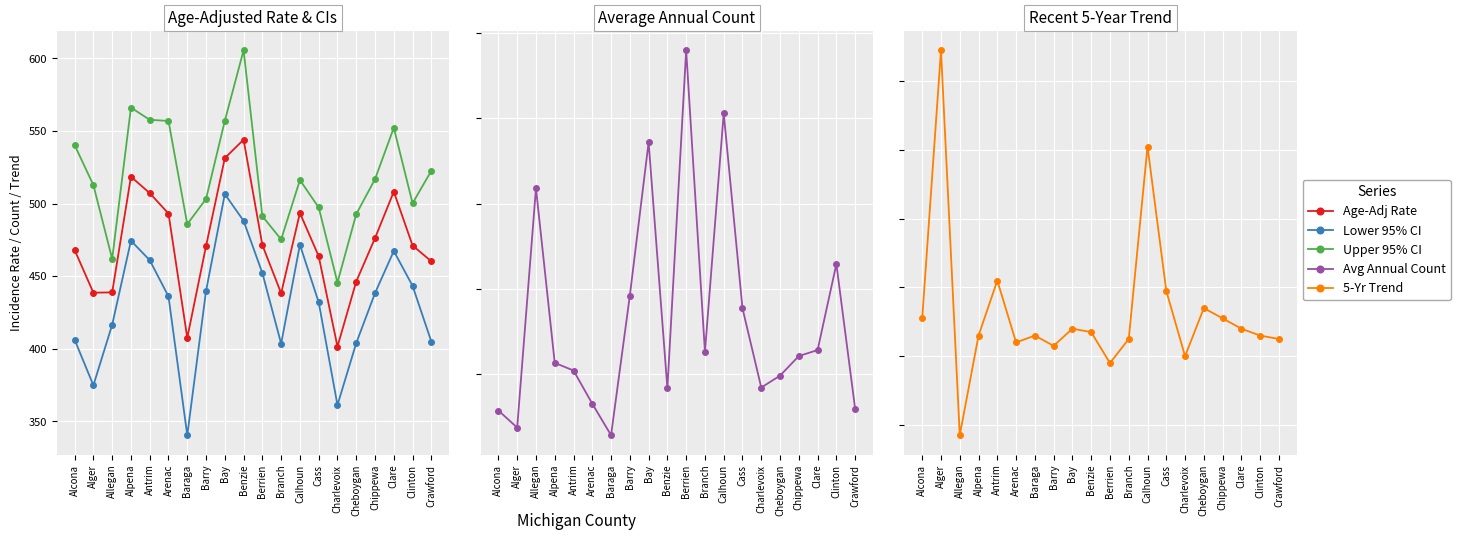

Is it true that Age-Adjusted Rate equals 655.0 at Allegan?

False